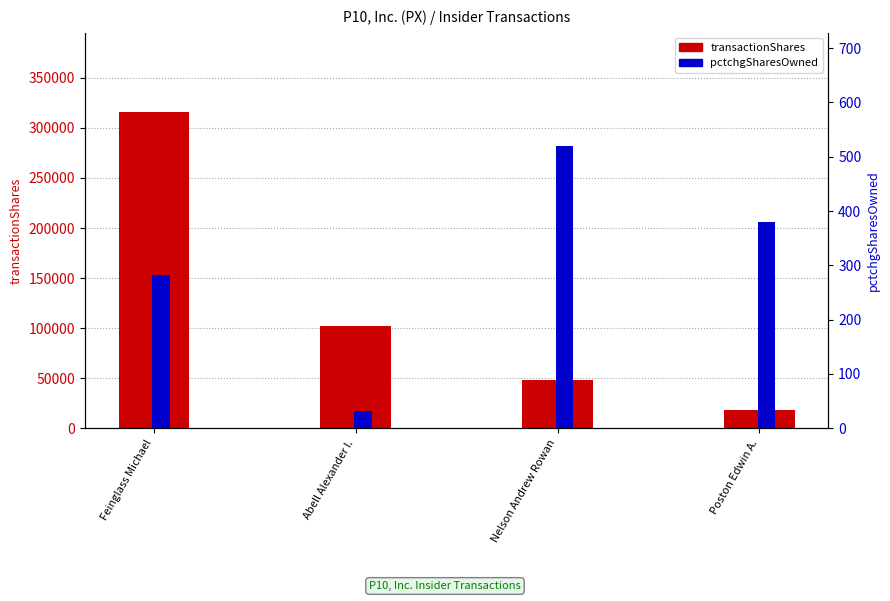

What is the total value across all series at Nelson Andrew Rowan?

48923